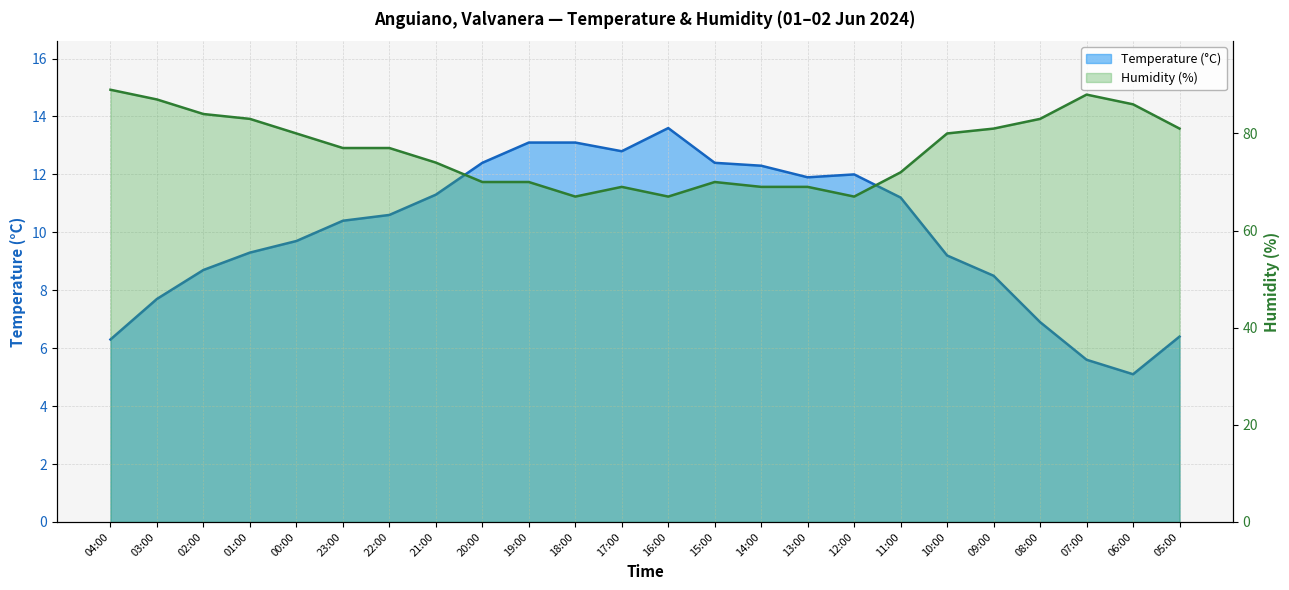

What is the total value across all series at 03:00?

94.7